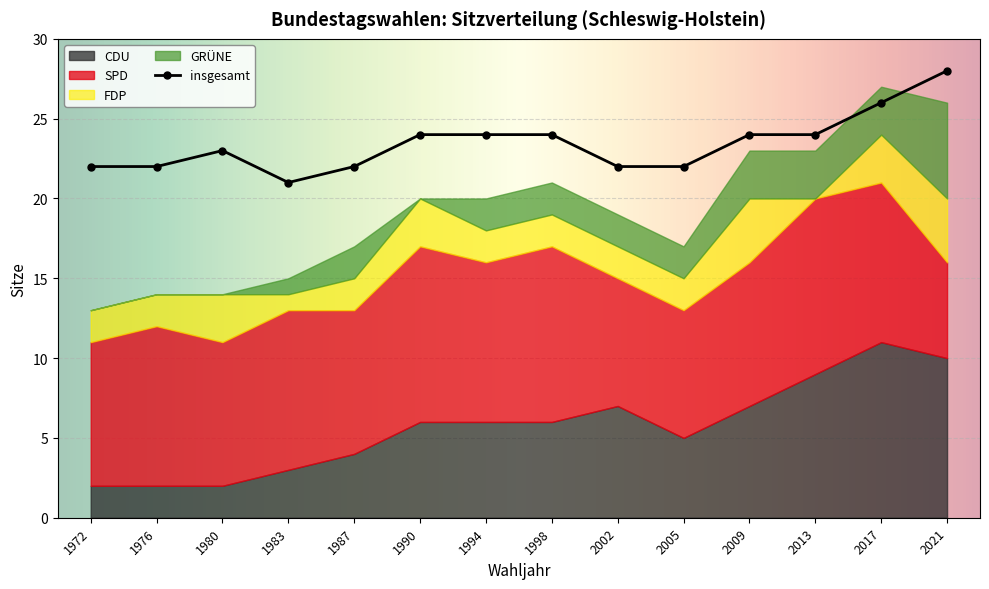

How many interior local valleys does the GRÜNE series have?

1